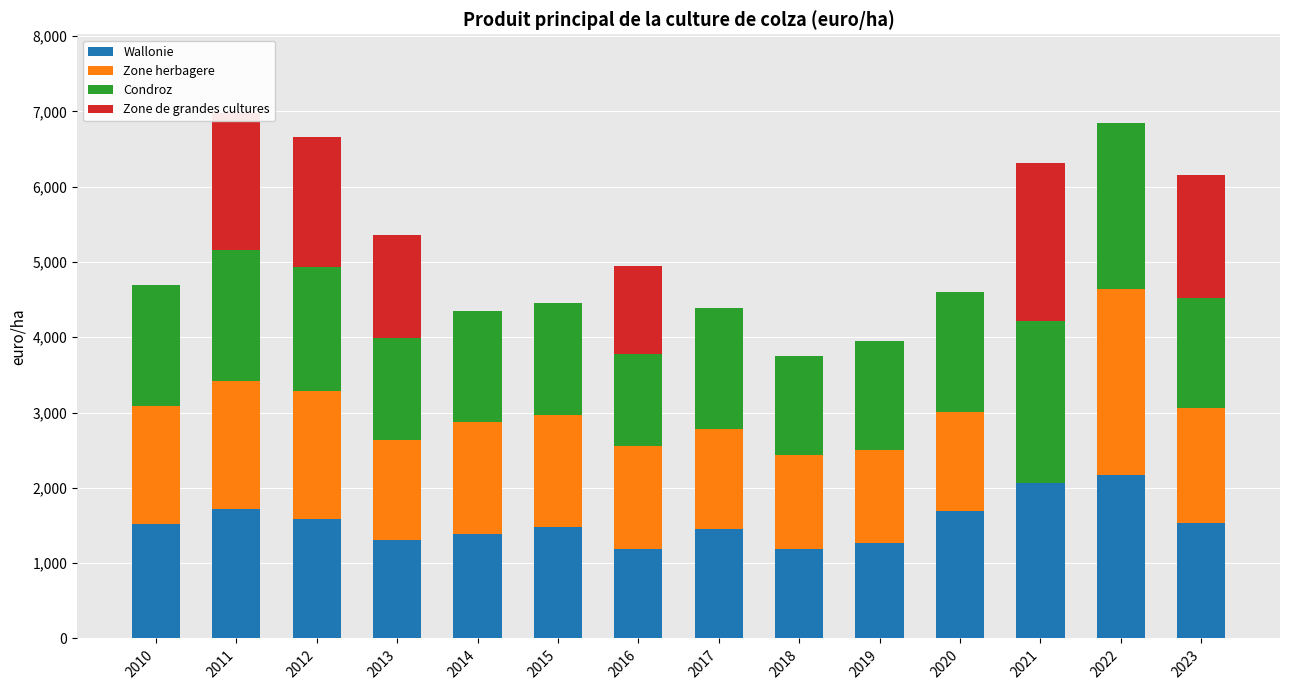

What are all the series names shown in the legend?

Wallonie, Zone herbagere, Condroz, Zone de grandes cultures